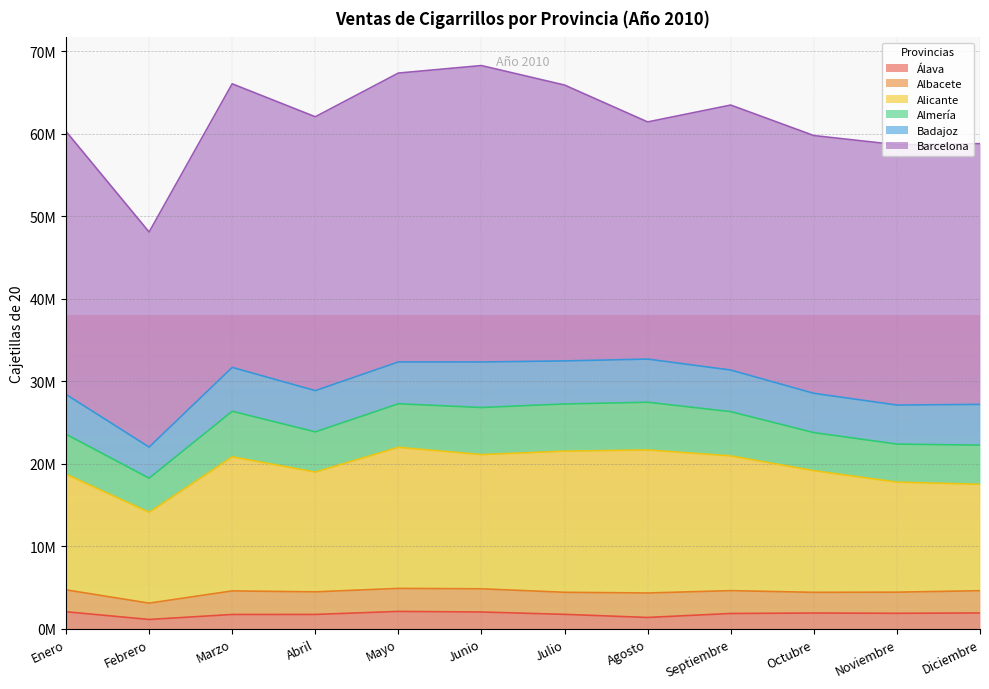

What is the value of the Alicante point at the 11th from the left?

13341330